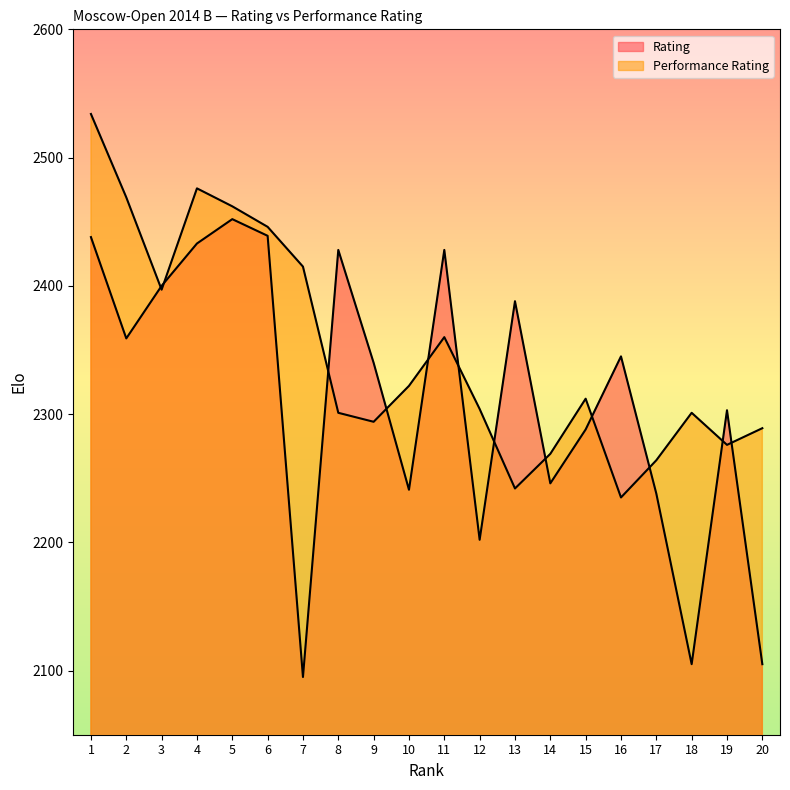

What is the maximum value shown in the chart?

2534